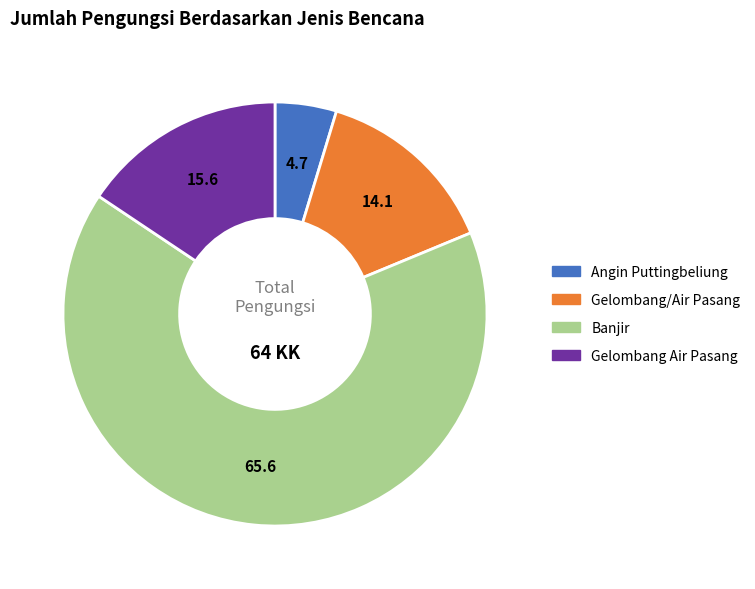

Which slice is the smallest?

Angin Puttingbeliung